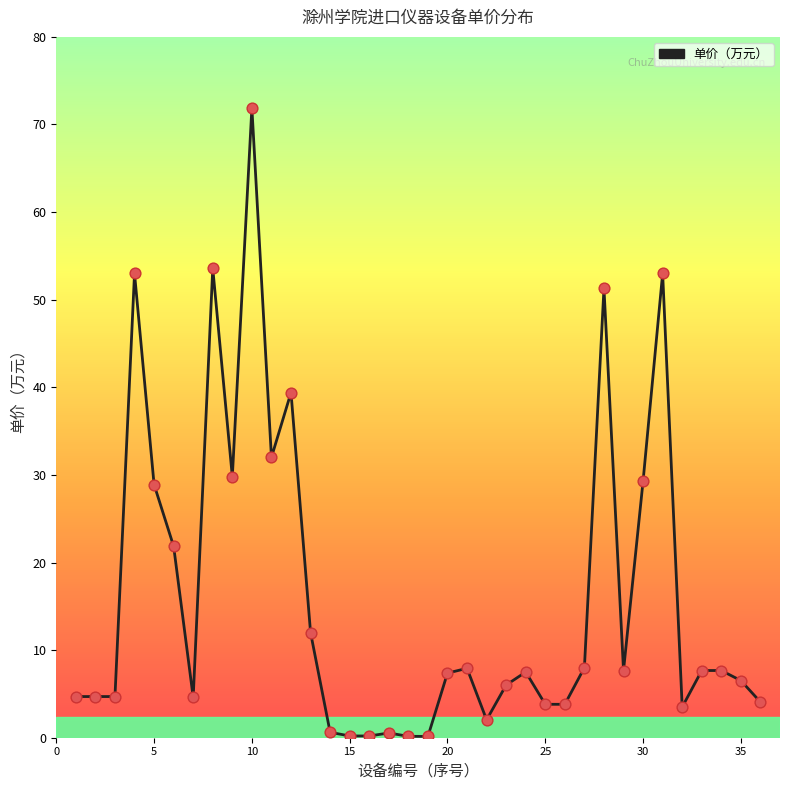

What is the greatest value displayed?

71.9